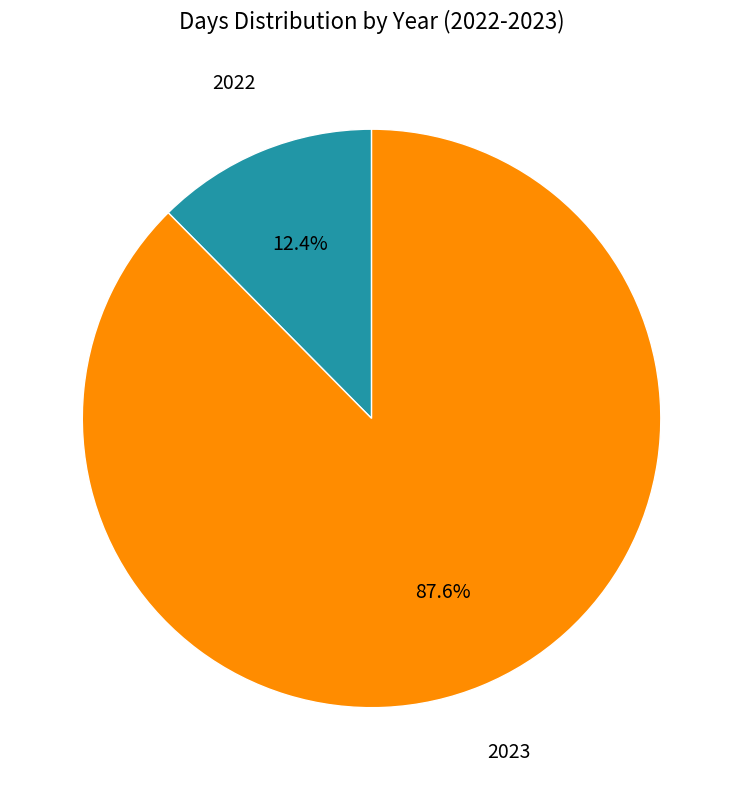

What is the smallest slice in the pie chart?

2022